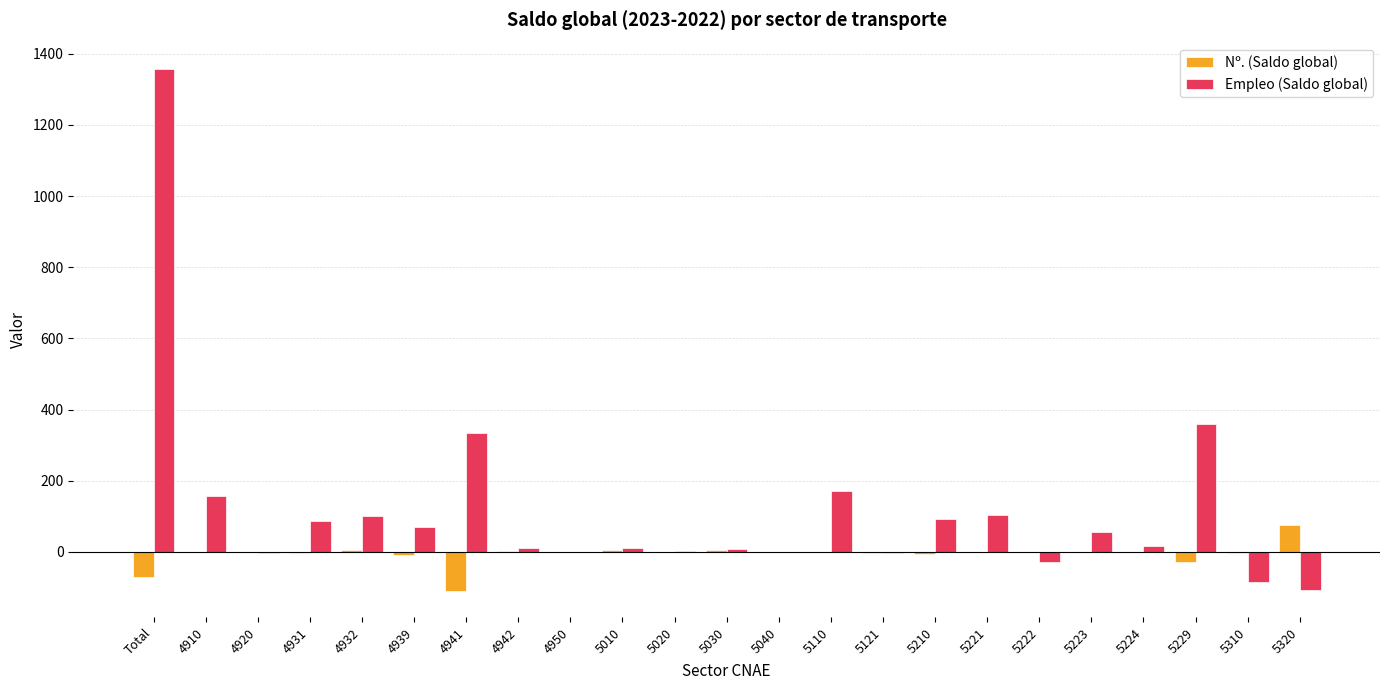

How many categories are shown in the chart?

23